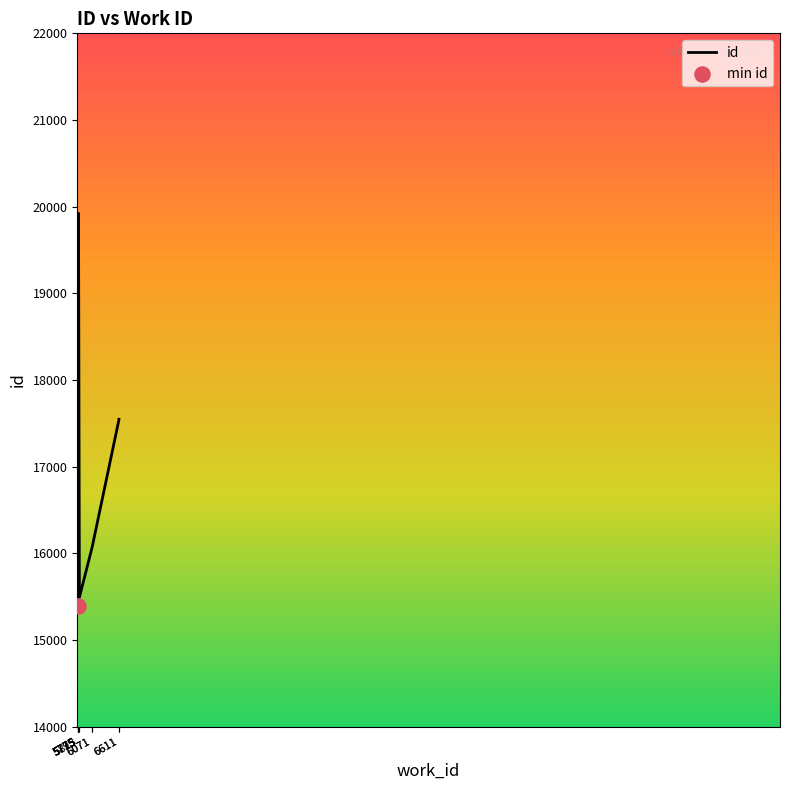

Which has a higher value, 6611 or 5775?

6611